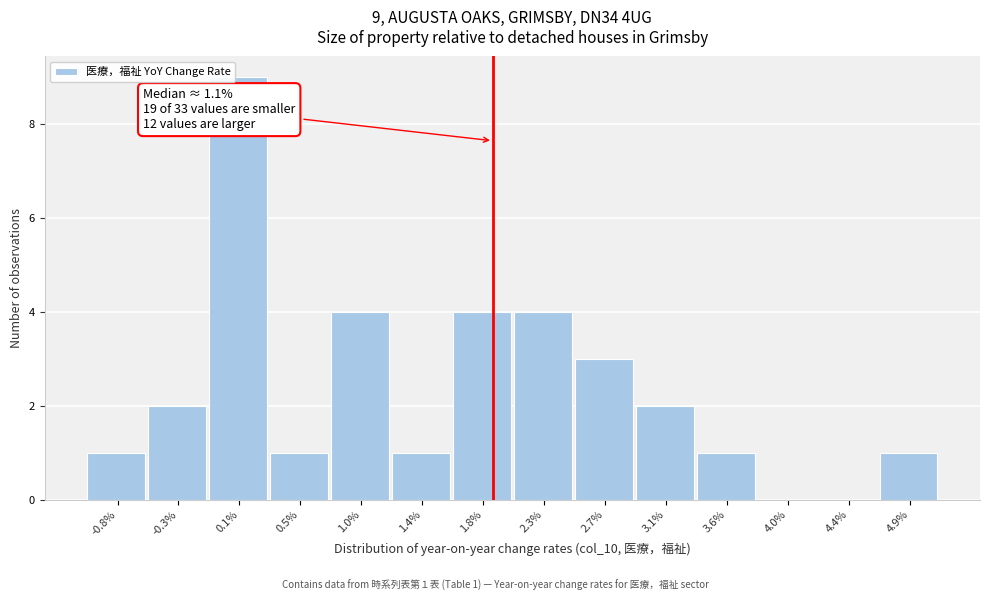

Which range on the x-axis has the tallest bar?

-0.15 to 0.30